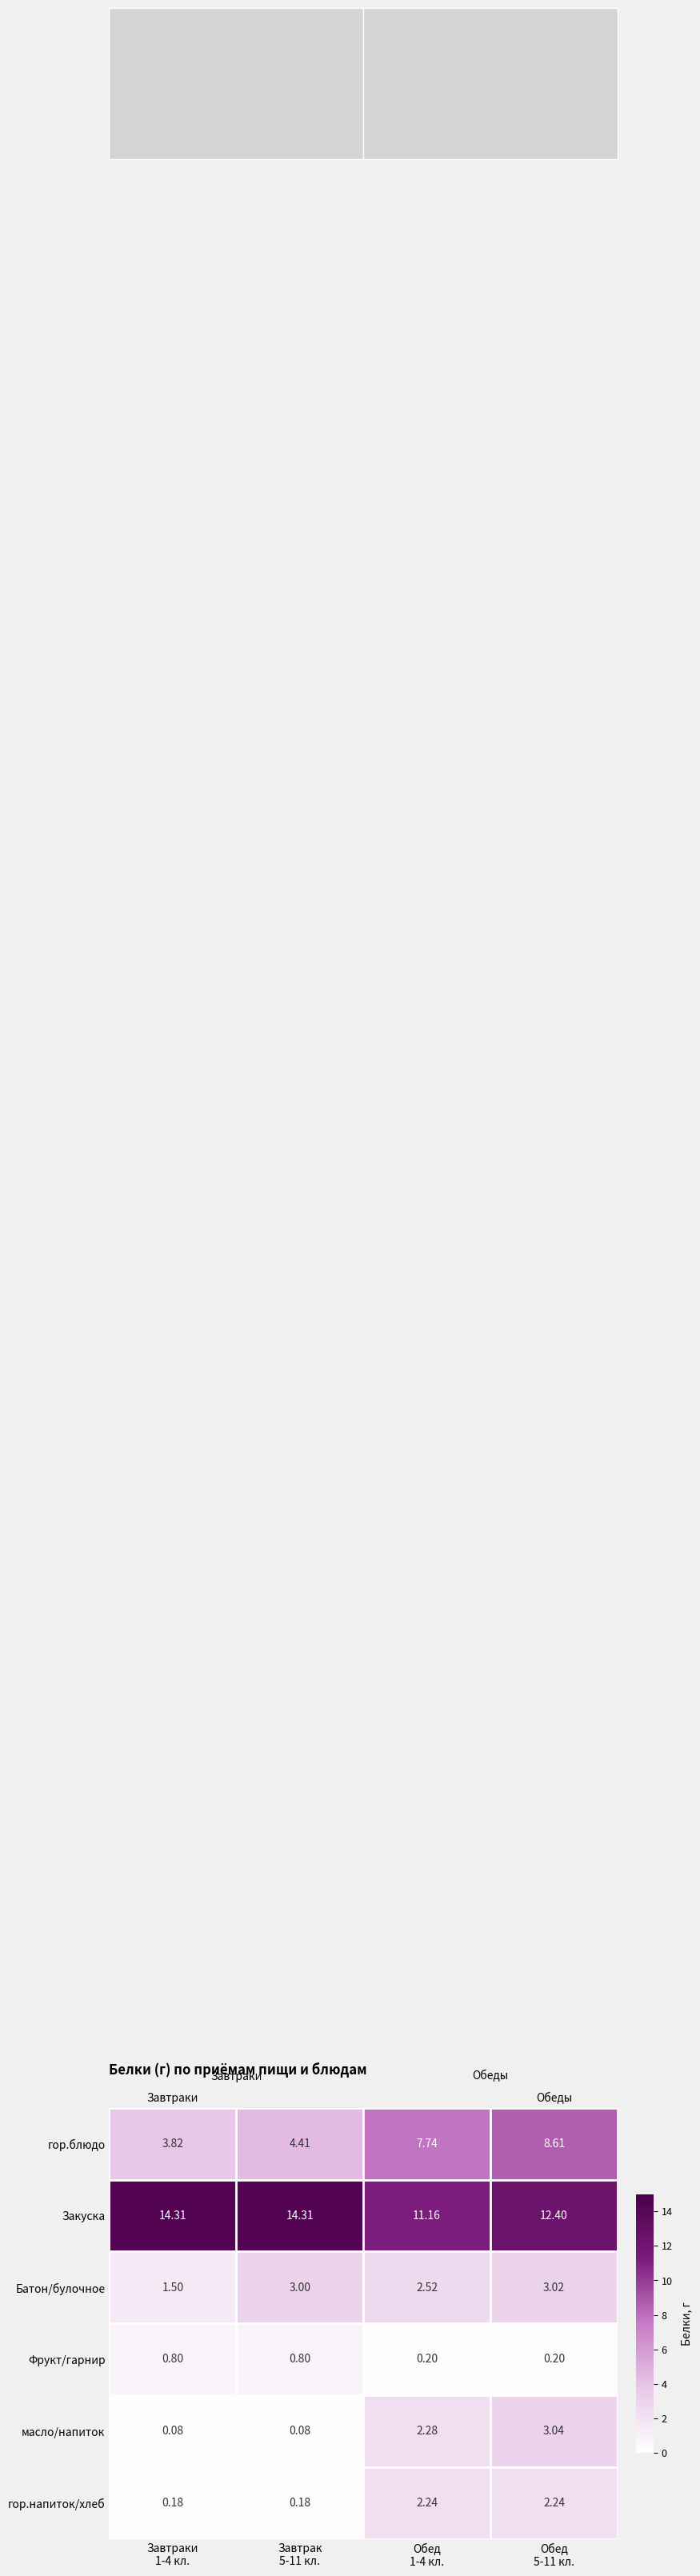

Rank the series at Обед 1-4 кл. from lowest to highest value.

Фрукт/гарнир, гор.напиток/хлеб, масло/напиток, Батон/булочное, гор.блюдо, Закуска